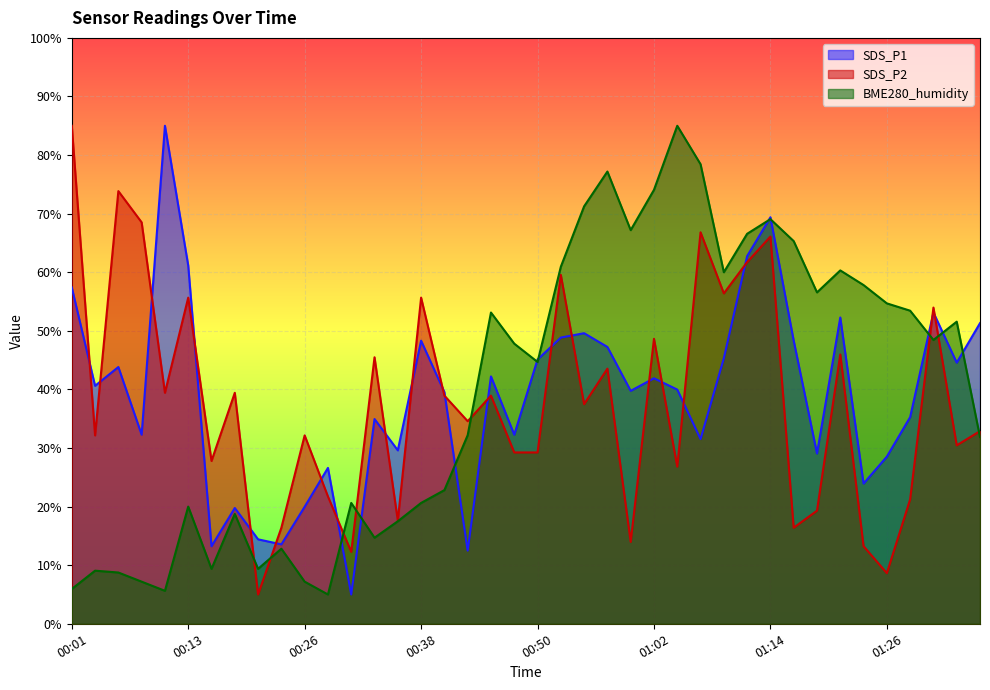

Rank the categories by BME280_humidity value from lowest to highest.

00:28, 00:11, 00:01, 00:09, 00:26, 00:06, 00:04, 00:16, 00:21, 00:23, 00:33, 00:35, 00:18, 00:13, 00:30, 00:38, 00:40, 01:36, 00:42, 00:50, 00:47, 01:31, 01:33, 00:45, 01:29, 01:26, 01:19, 01:24, 01:09, 01:21, 00:52, 01:16, 01:12, 00:59, 01:14, 00:55, 01:02, 00:57, 01:07, 01:04